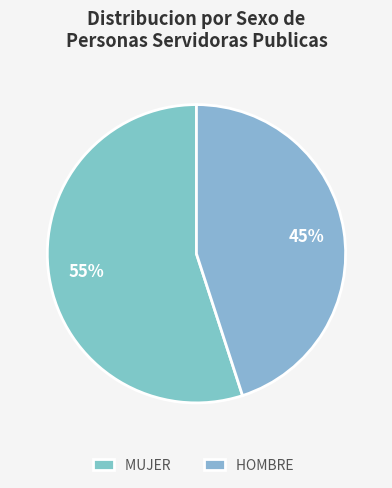

To the nearest percent, what portion does HOMBRE represent?

45%